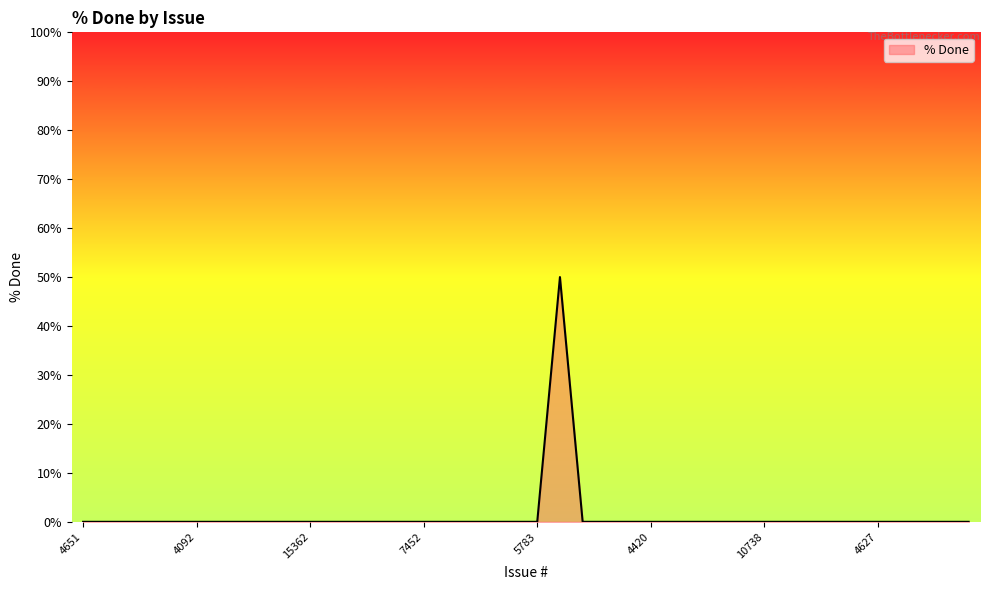

What is the difference between the maximum and minimum values?

50